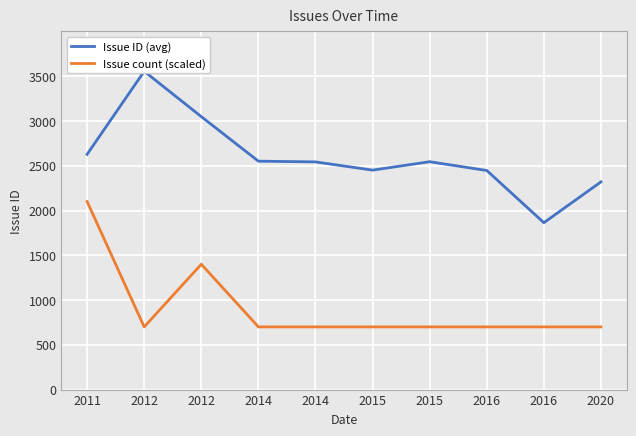

True or false: Issue ID (avg) has a value of 2627.7 at 2011.

True